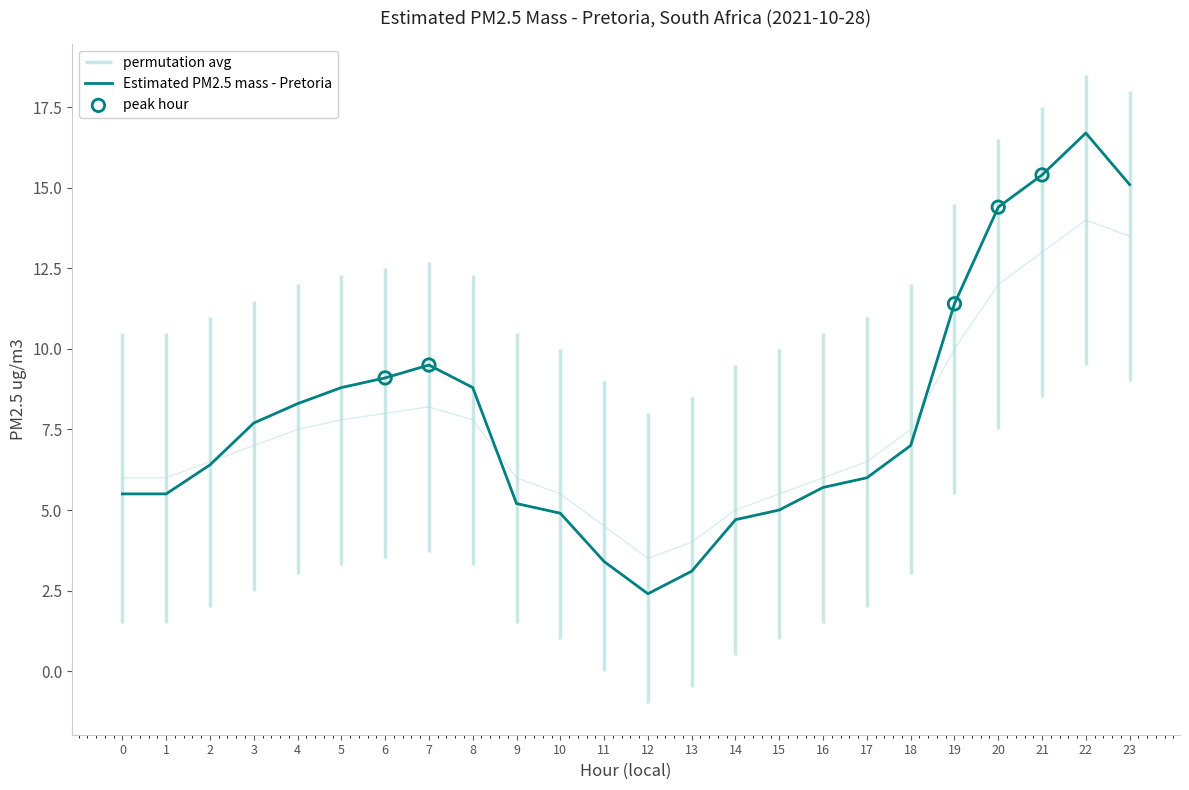

Between 13 and 3, which is larger?

3